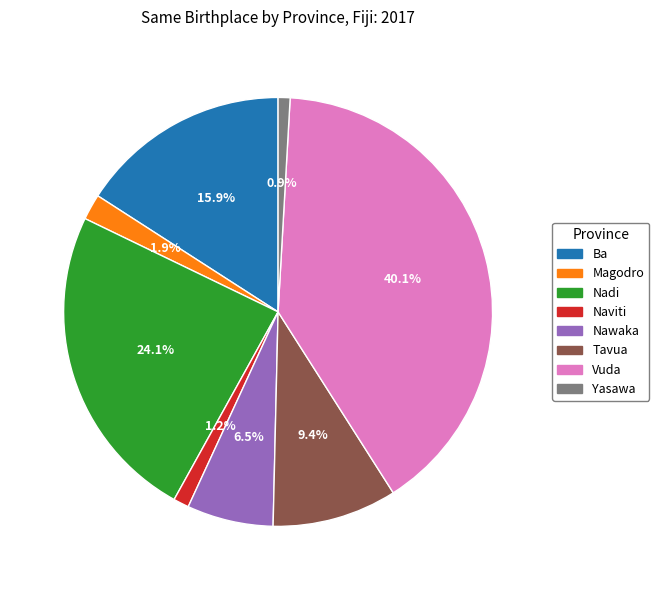

Is it true that Magodro is 14% of the pie?

False